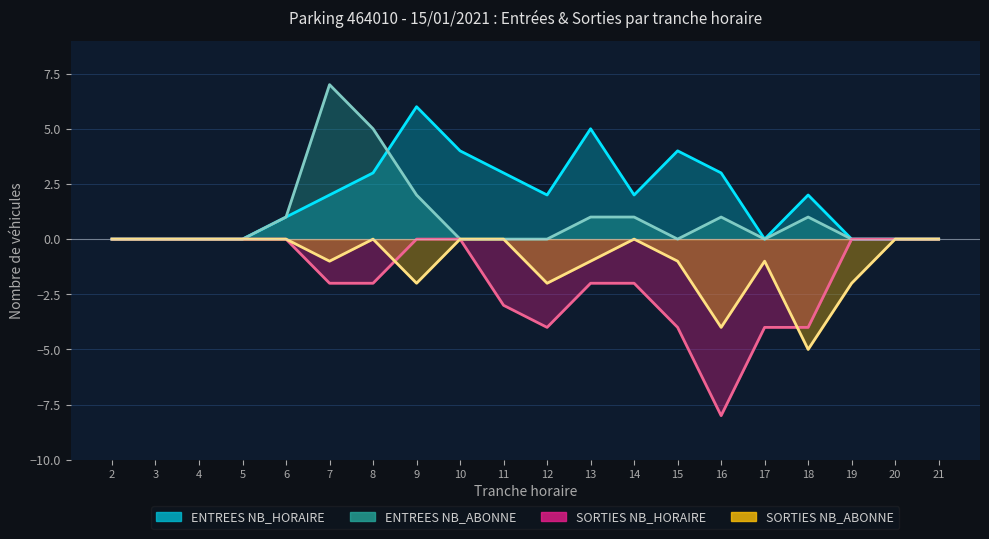

What is the average value of the ENTREES NB_ABONNE series?

1